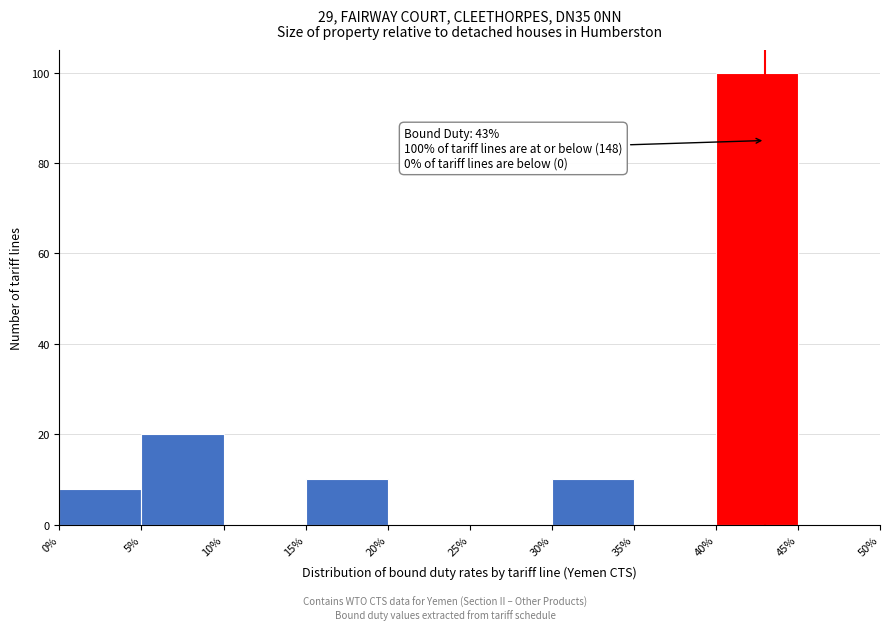

Which range on the x-axis has the tallest bar?

40% to 45%